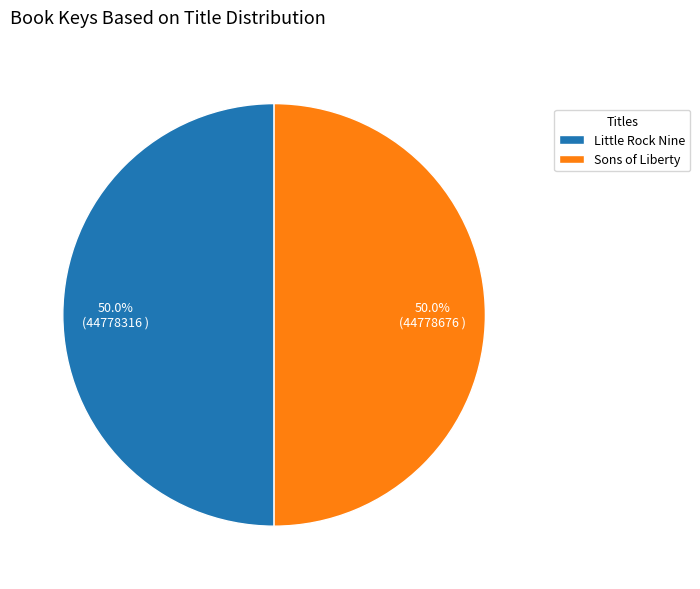

Is the sum of Sons of Liberty and Little Rock Nine greater than half?

Yes